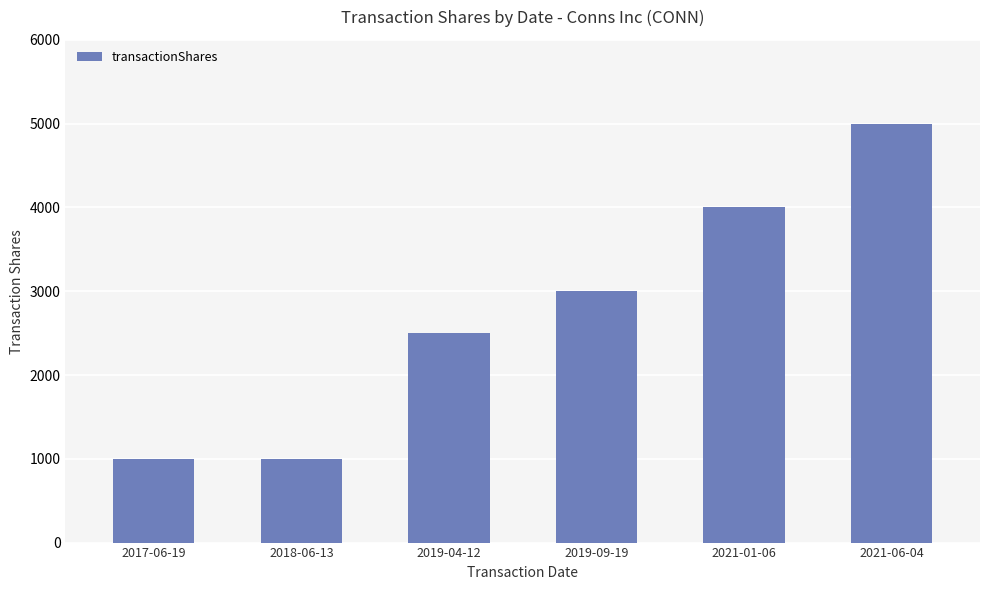

What position from the right is 2019-04-12?

4